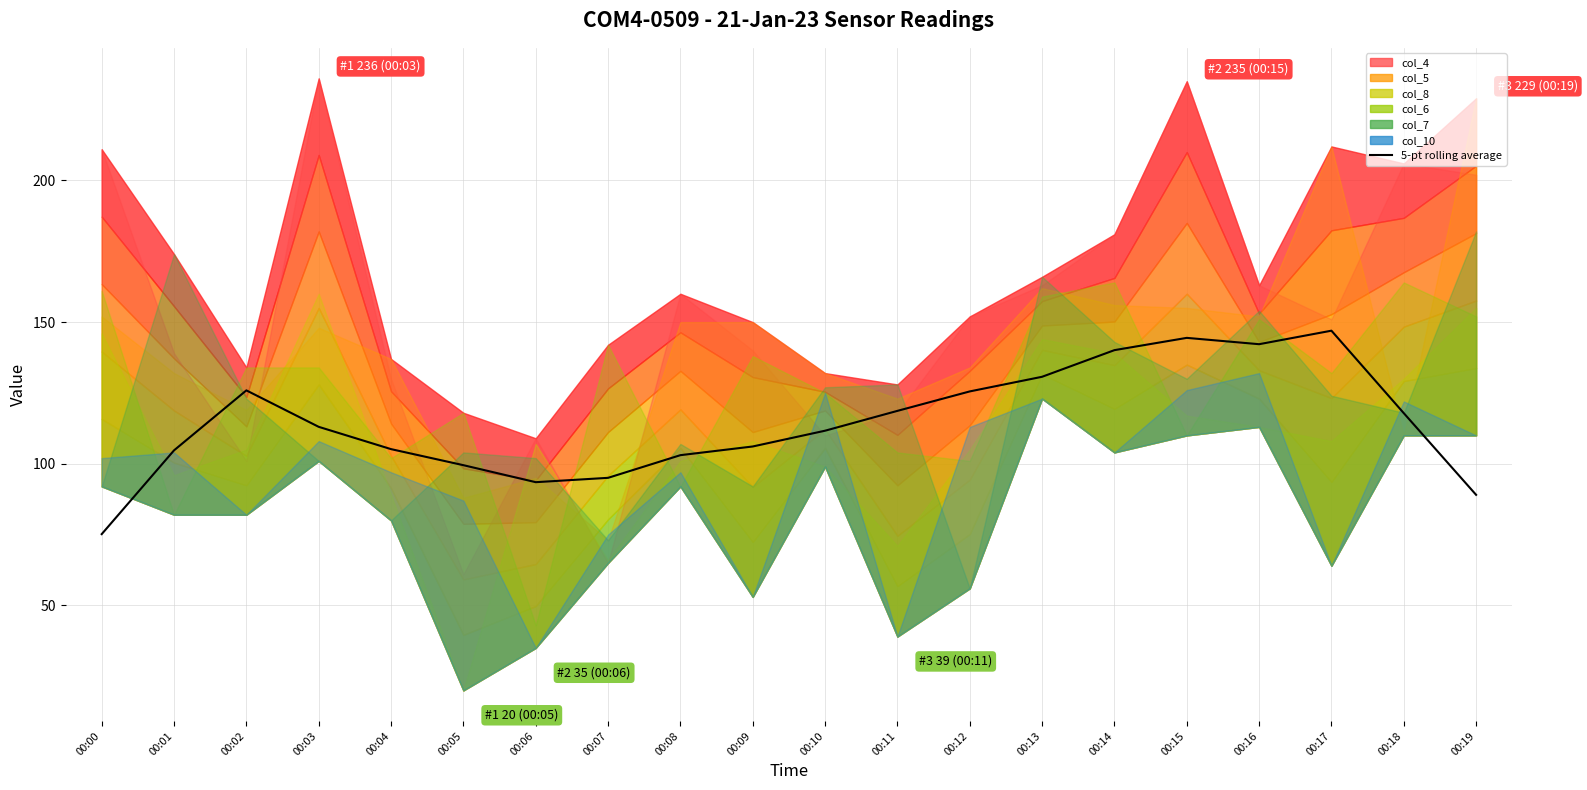

Which has a higher value, 00:11 or 00:04?

00:11